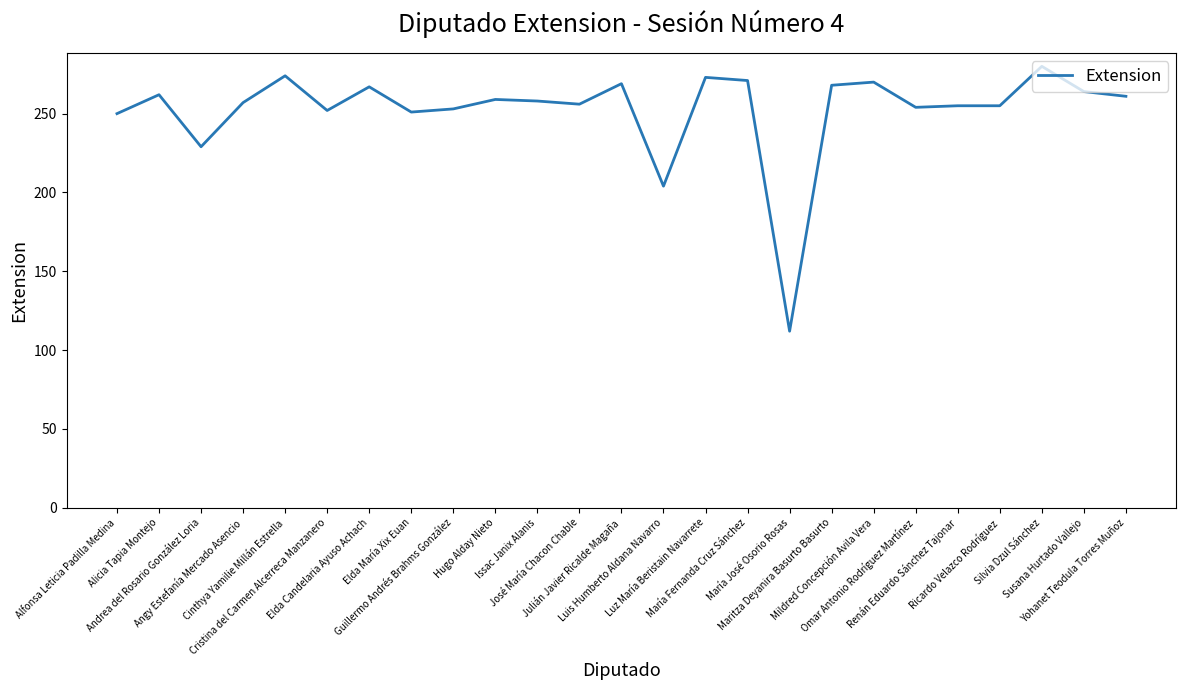

True or false: the data shows 436 at Yohanet Teodula Torres Muñoz.

False